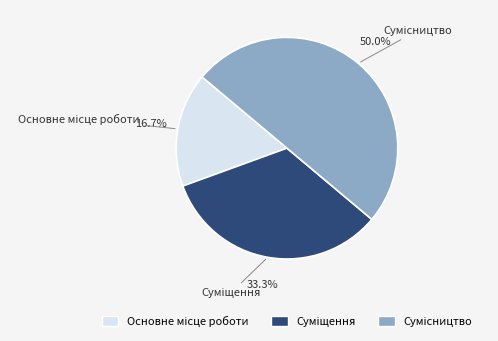

To the nearest percent, what is the average slice percentage?

33%